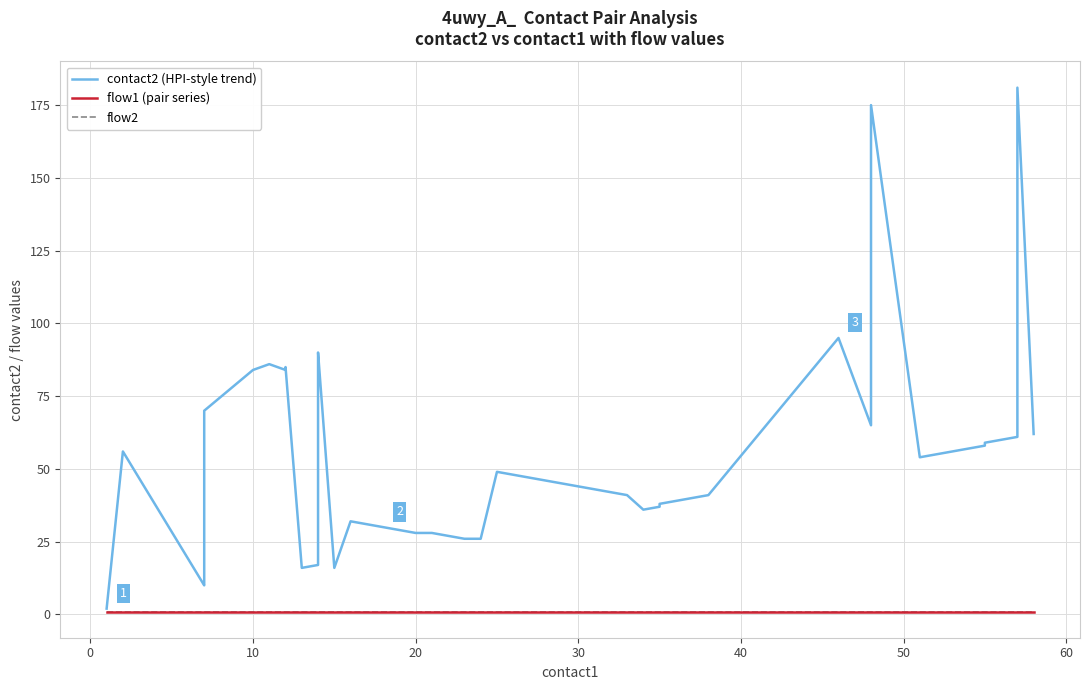

Which series has the widest spread of values?

contact2 (HPI-style trend)